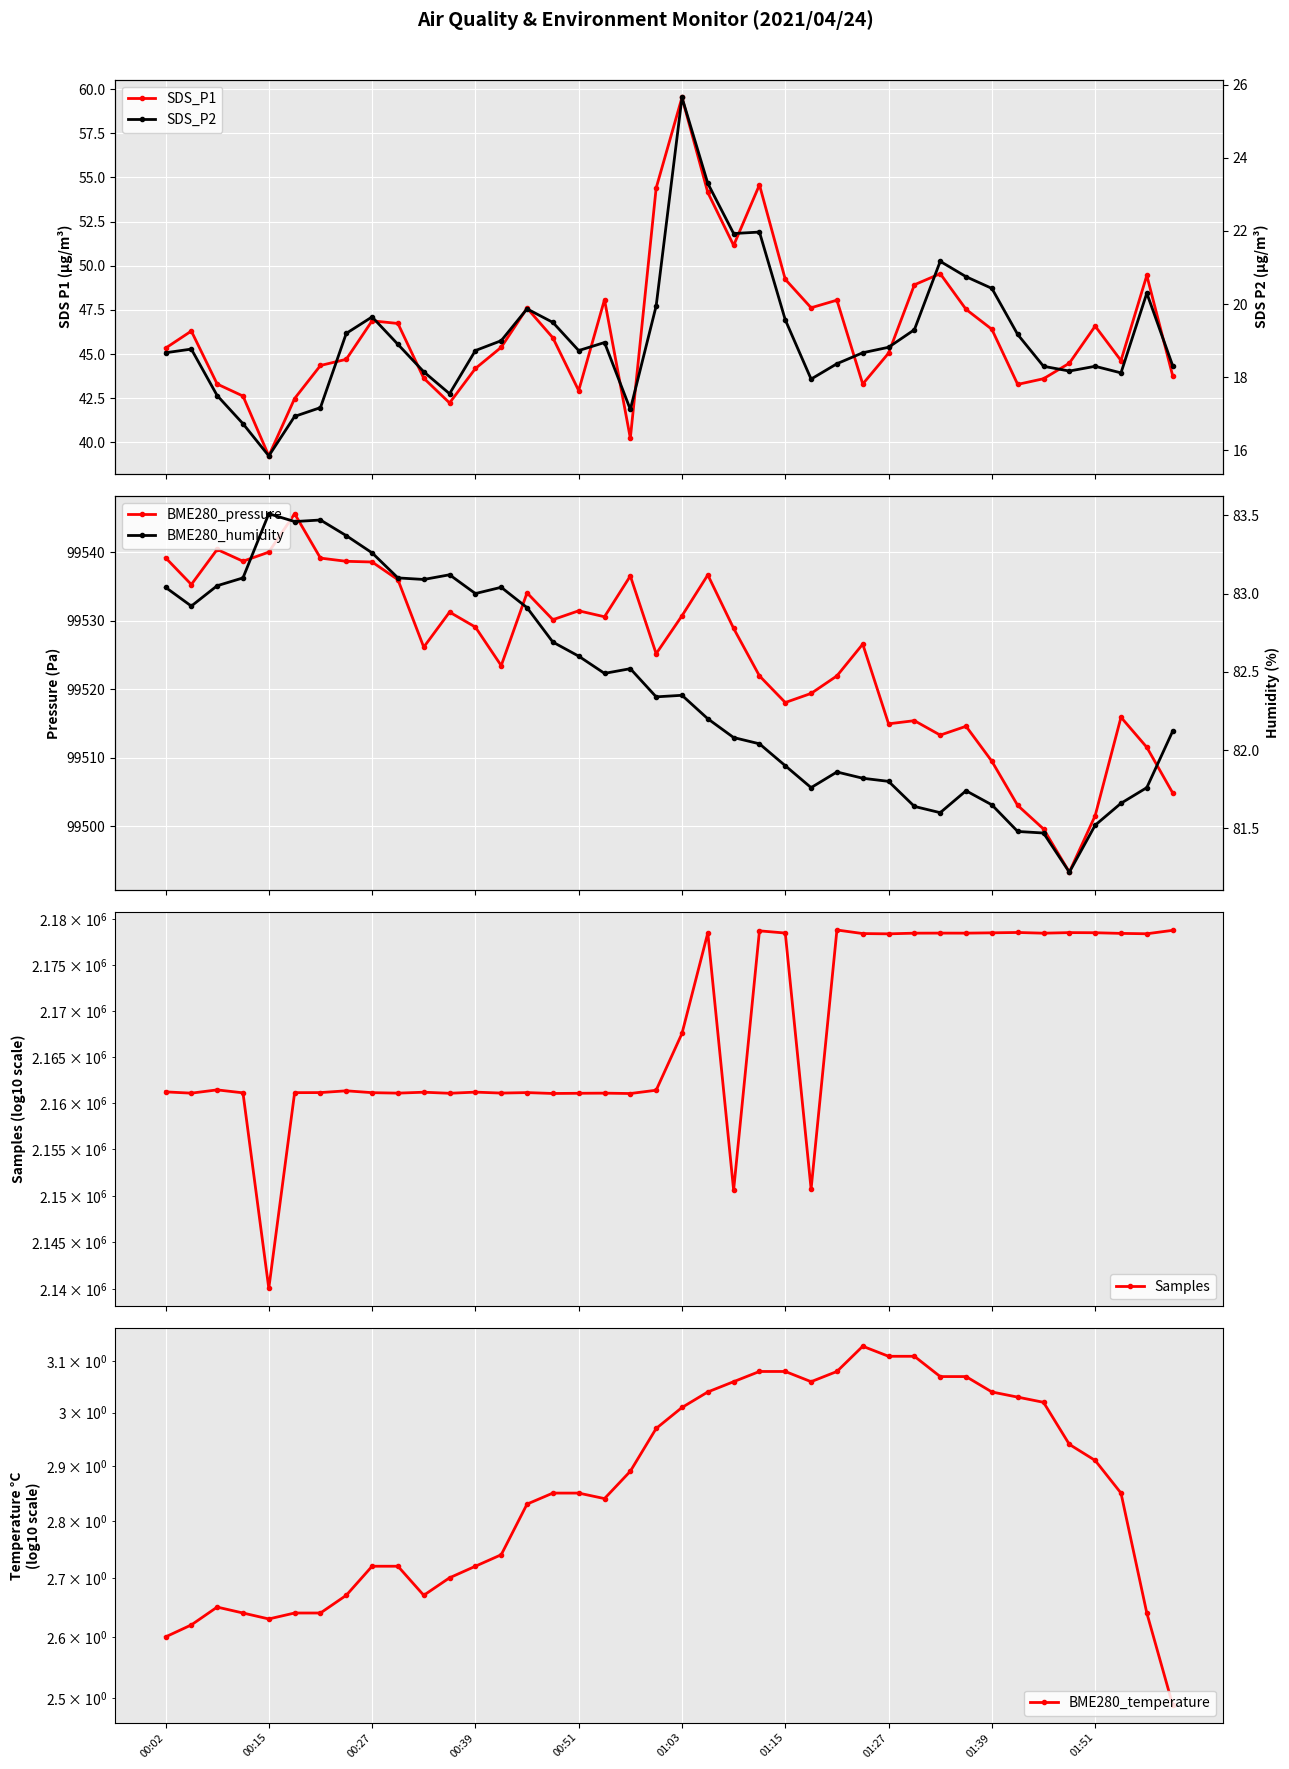

The SDS_P2 series shows 18.1 at 37. True or false?

True